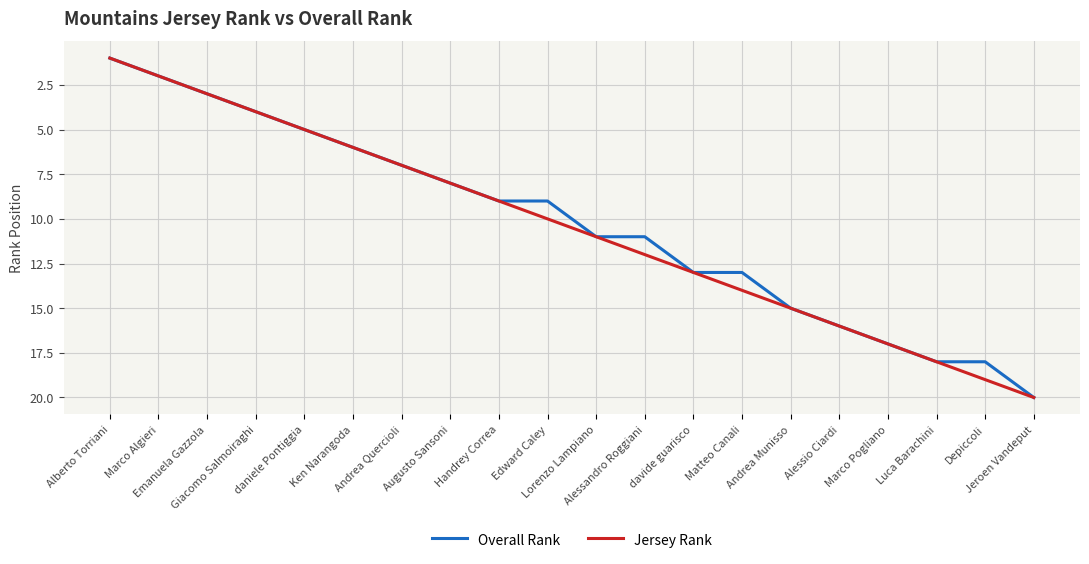

What is the maximum value for Overall Rank?

20